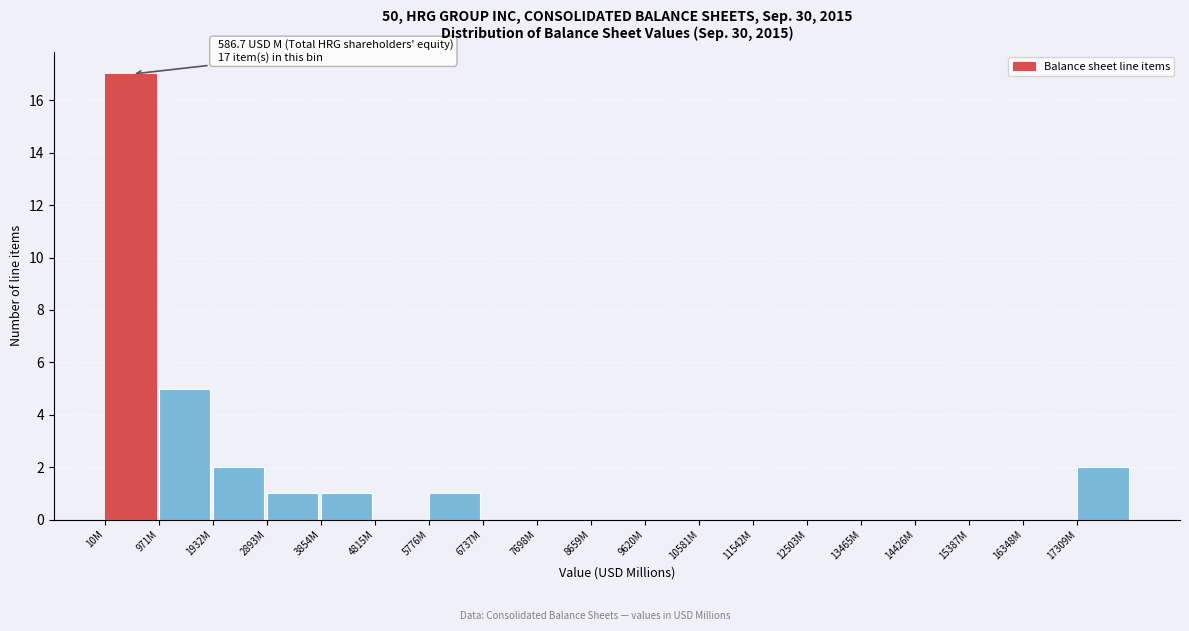

Reading left to right, what are all the values shown in this chart?

10M=17	971M=5	1932M=2	2893M=1	3854M=1	4815M=0	5776M=1	6737M=0	7698M=0	8659M=0	9620M=0	10581M=0	11542M=0	12503M=0	13465M=0	14426M=0	15387M=0	16348M=0	17309M=2